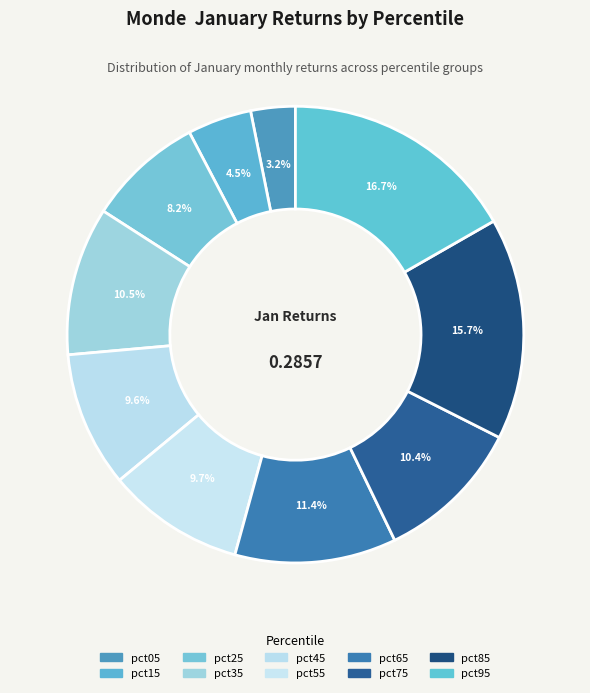

What is the total percentage of pct45 and pct65?

21.0%